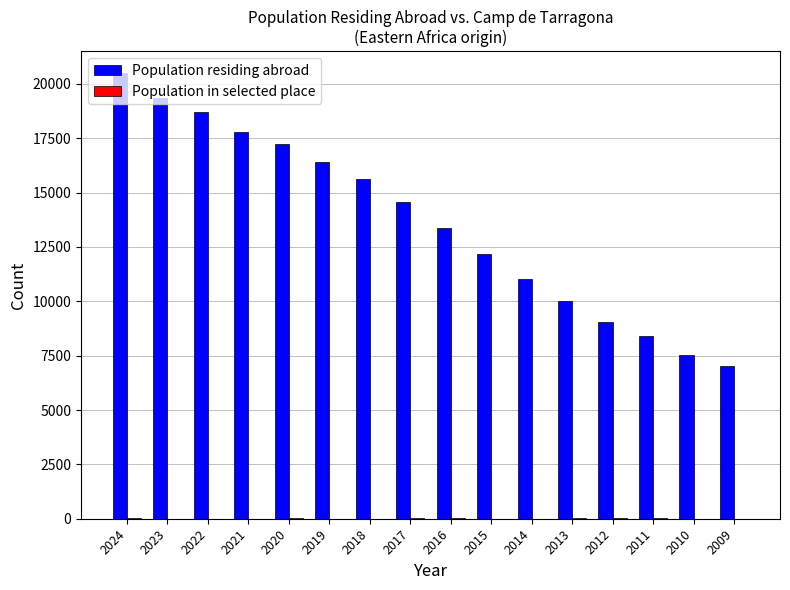

Which label corresponds to the largest value in the chart?

2024